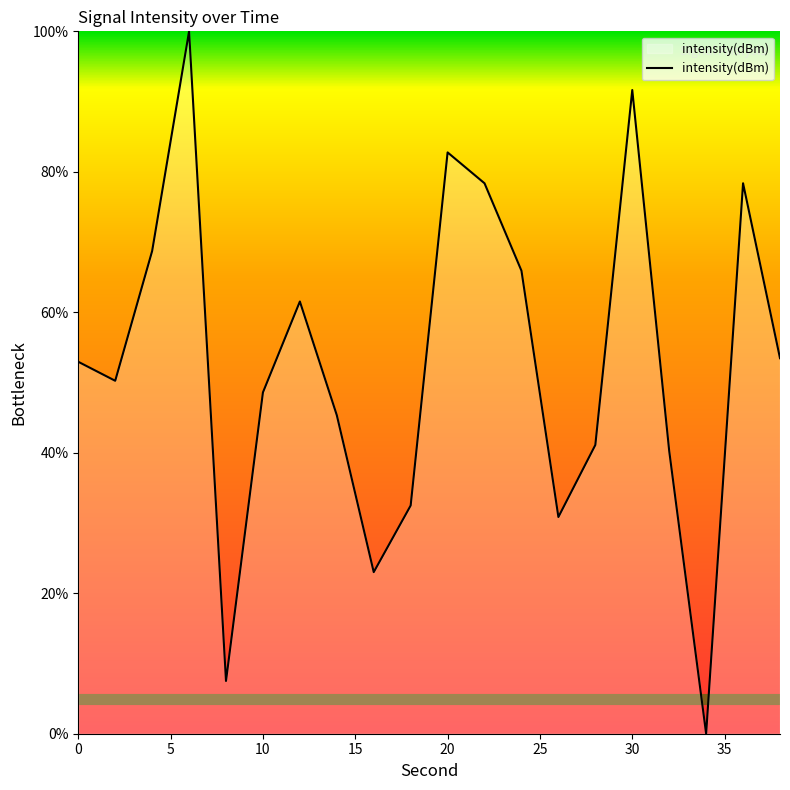

What is the maximum value shown in the chart?

100.0